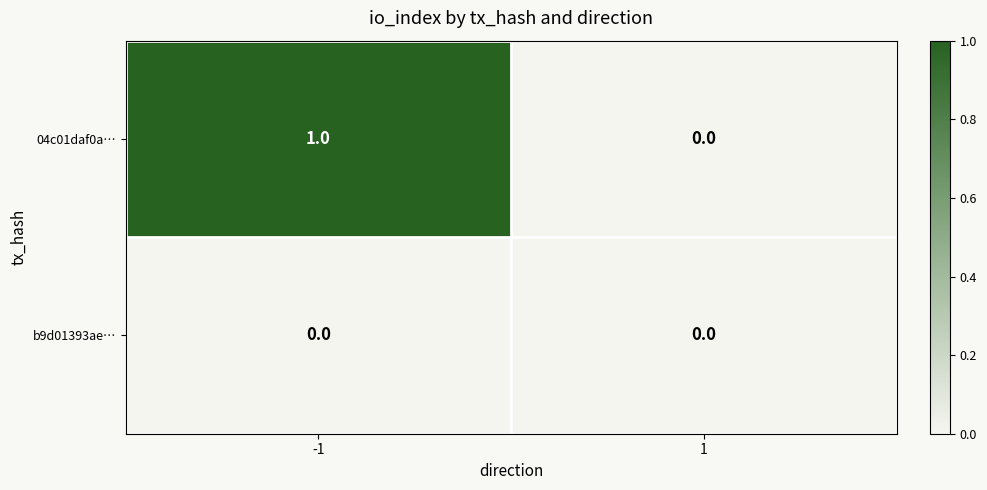

Rank the series by their average value, from highest to lowest.

04c01daf0a…, b9d01393ae…